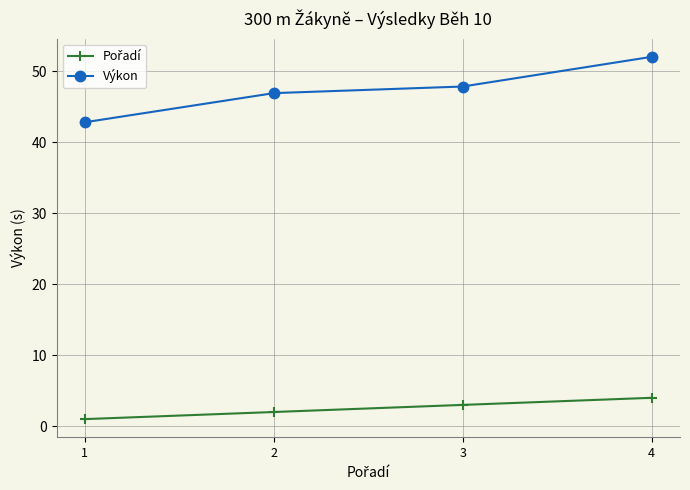

What is the average value of the Výkon series?

47.4